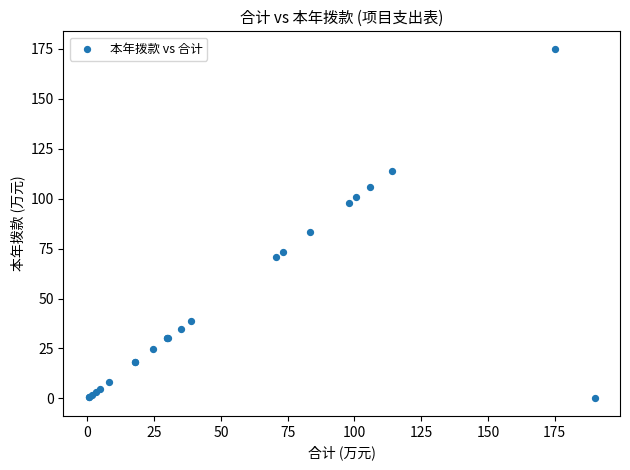

What Y value in the scatter plot is closest to 87?

83.4